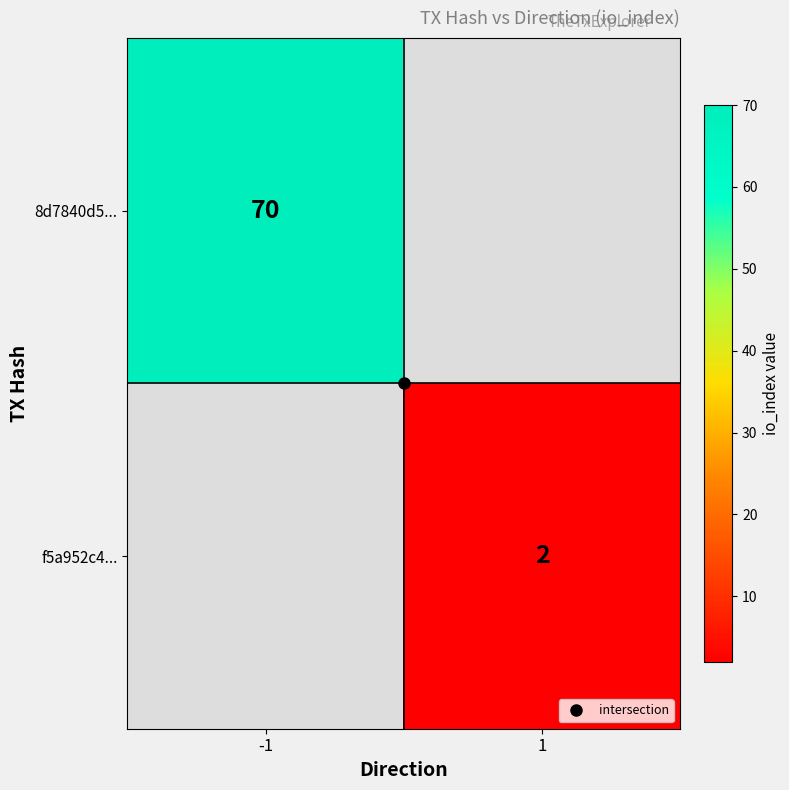

What is the approximate value of f5a952c4... at 1?

2